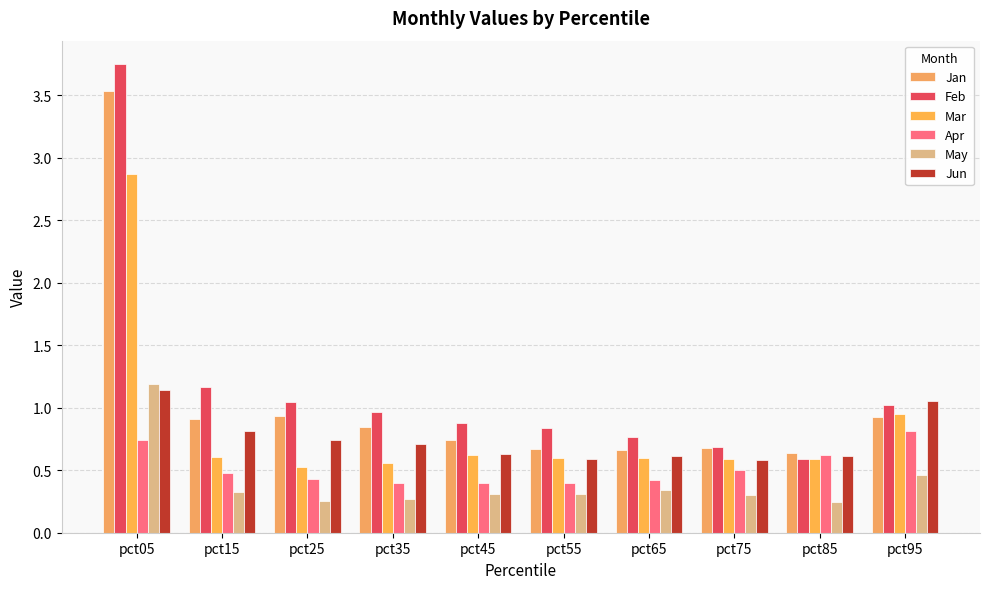

Reading left to right, transcribe all the data shown in this chart.

Jan: pct05=3.5	pct15=0.9	pct25=0.9	pct35=0.8	pct45=0.7	pct55=0.7	pct65=0.7	pct75=0.7	pct85=0.6	pct95=0.9
Feb: pct05=3.7	pct15=1.2	pct25=1.0	pct35=1.0	pct45=0.9	pct55=0.8	pct65=0.8	pct75=0.7	pct85=0.6	pct95=1.0
Mar: pct05=2.9	pct15=0.6	pct25=0.5	pct35=0.6	pct45=0.6	pct55=0.6	pct65=0.6	pct75=0.6	pct85=0.6	pct95=1.0
Apr: pct05=0.7	pct15=0.5	pct25=0.4	pct35=0.4	pct45=0.4	pct55=0.4	pct65=0.4	pct75=0.5	pct85=0.6	pct95=0.8
May: pct05=1.2	pct15=0.3	pct25=0.3	pct35=0.3	pct45=0.3	pct55=0.3	pct65=0.3	pct75=0.3	pct85=0.2	pct95=0.5
Jun: pct05=1.1	pct15=0.8	pct25=0.7	pct35=0.7	pct45=0.6	pct55=0.6	pct65=0.6	pct75=0.6	pct85=0.6	pct95=1.1